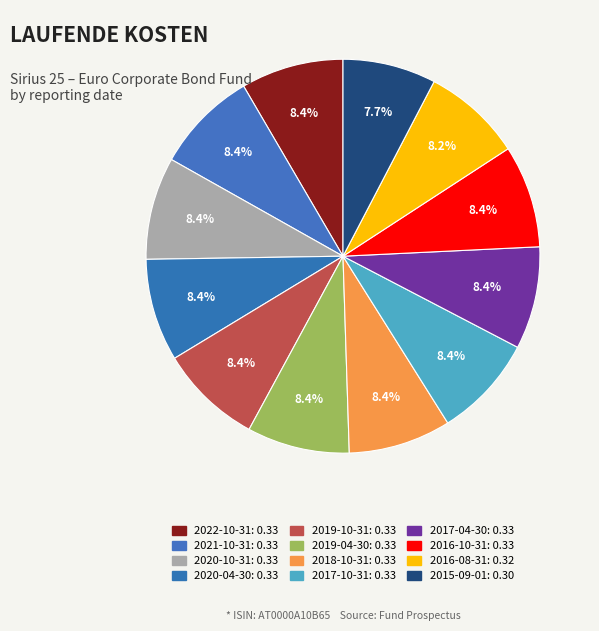

How many slices are in this pie chart?

12